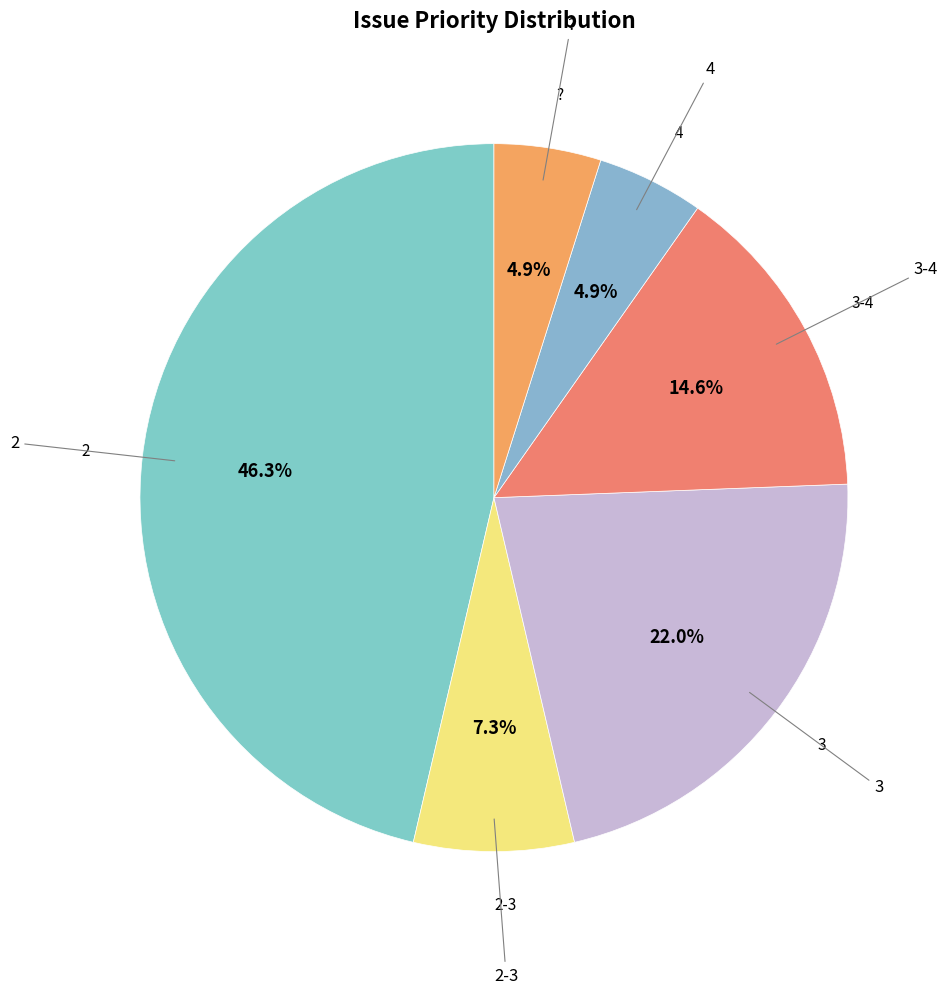

How many slices are in this pie chart?

6